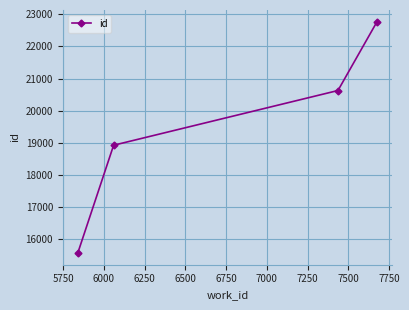

What is the value of the 4th point from the left?

22771